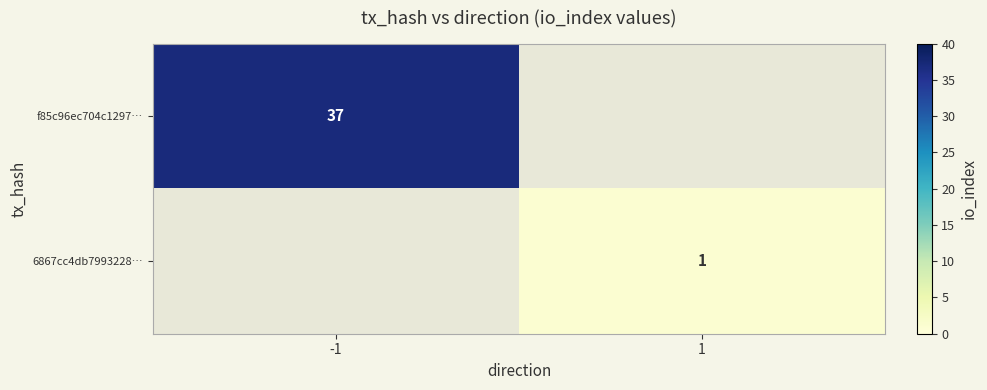

Is it true that f85c96ec704c1297… equals 37 at -1?

True